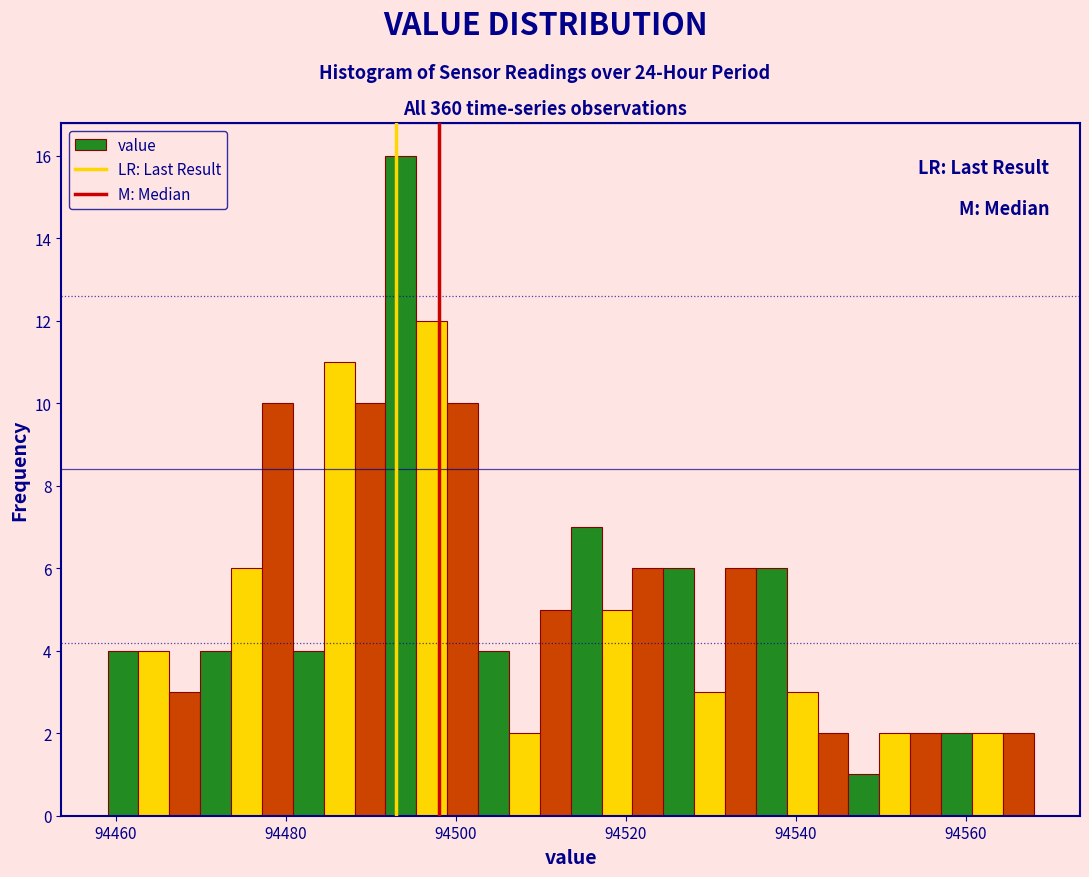

Read against the x-axis, roughly where is the centre of the tallest bar?

94494